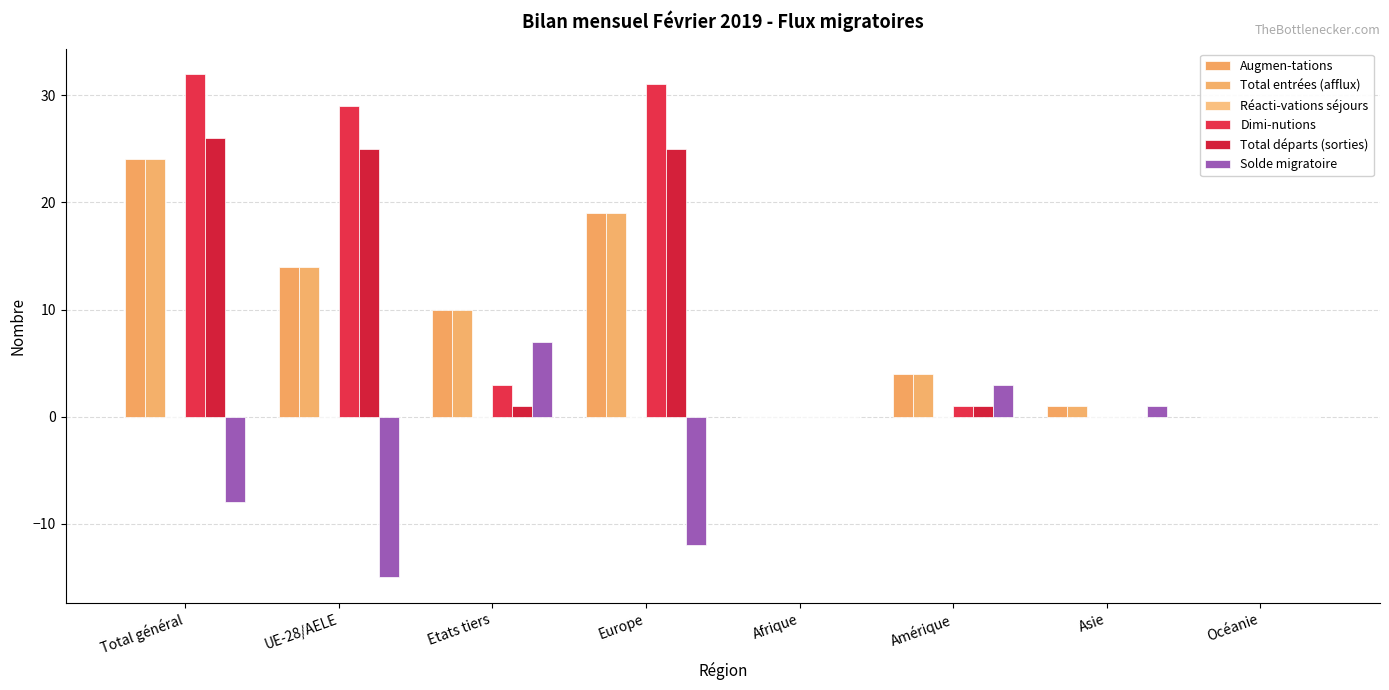

How many categories are shown in the chart?

8